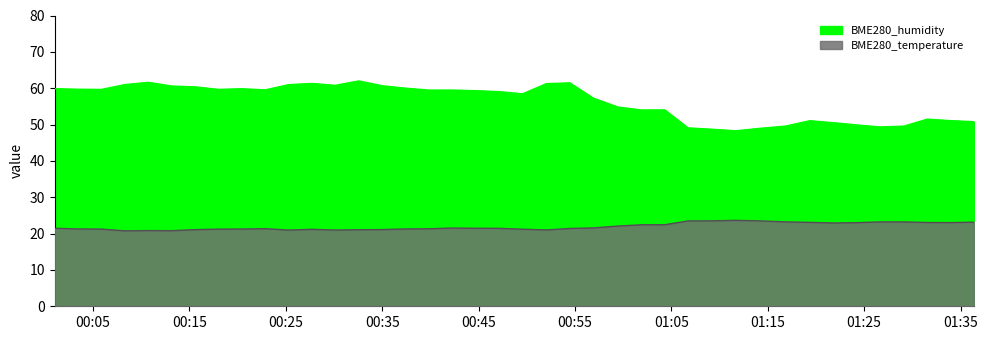

Is the value of BME280_humidity at 2022/09/02 01:01:54 greater than the value of BME280_temperature at 2022/09/02 01:36:23?

Yes